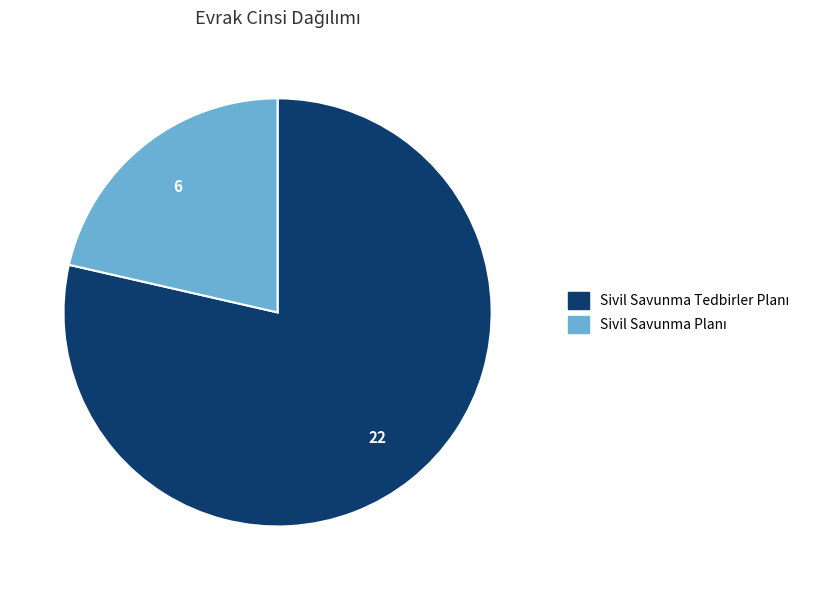

Is there a majority slice in this chart?

Yes